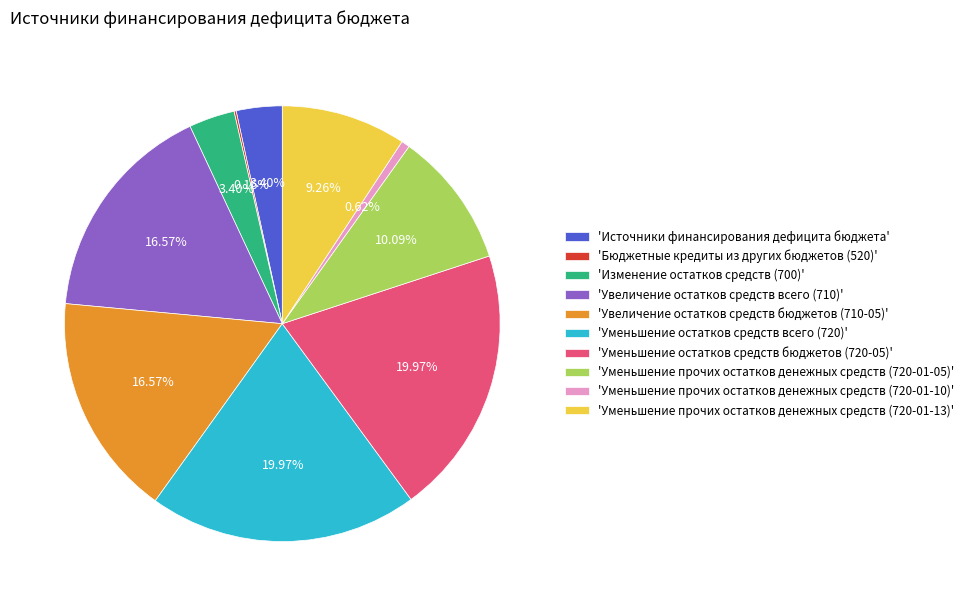

Which has a higher value, 'Увеличение остатков средств бюджетов (710-05)' or 'Источники финансирования дефицита бюджета'?

'Увеличение остатков средств бюджетов (710-05)'